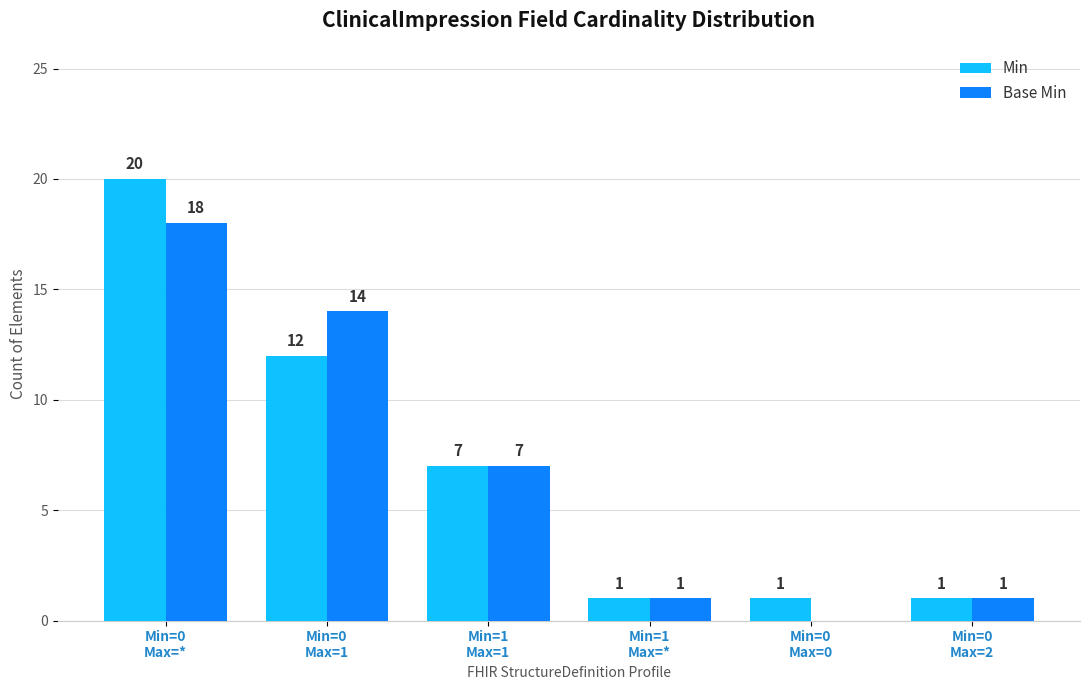

At which category is the sum across all series the highest?

Min=0
Max=*